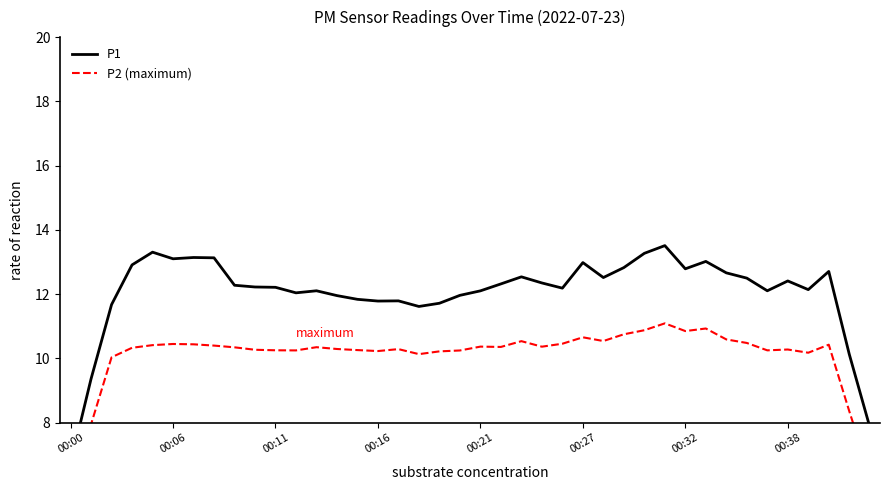

True or false: P1 and P2 (maximum) cross at least once.

False